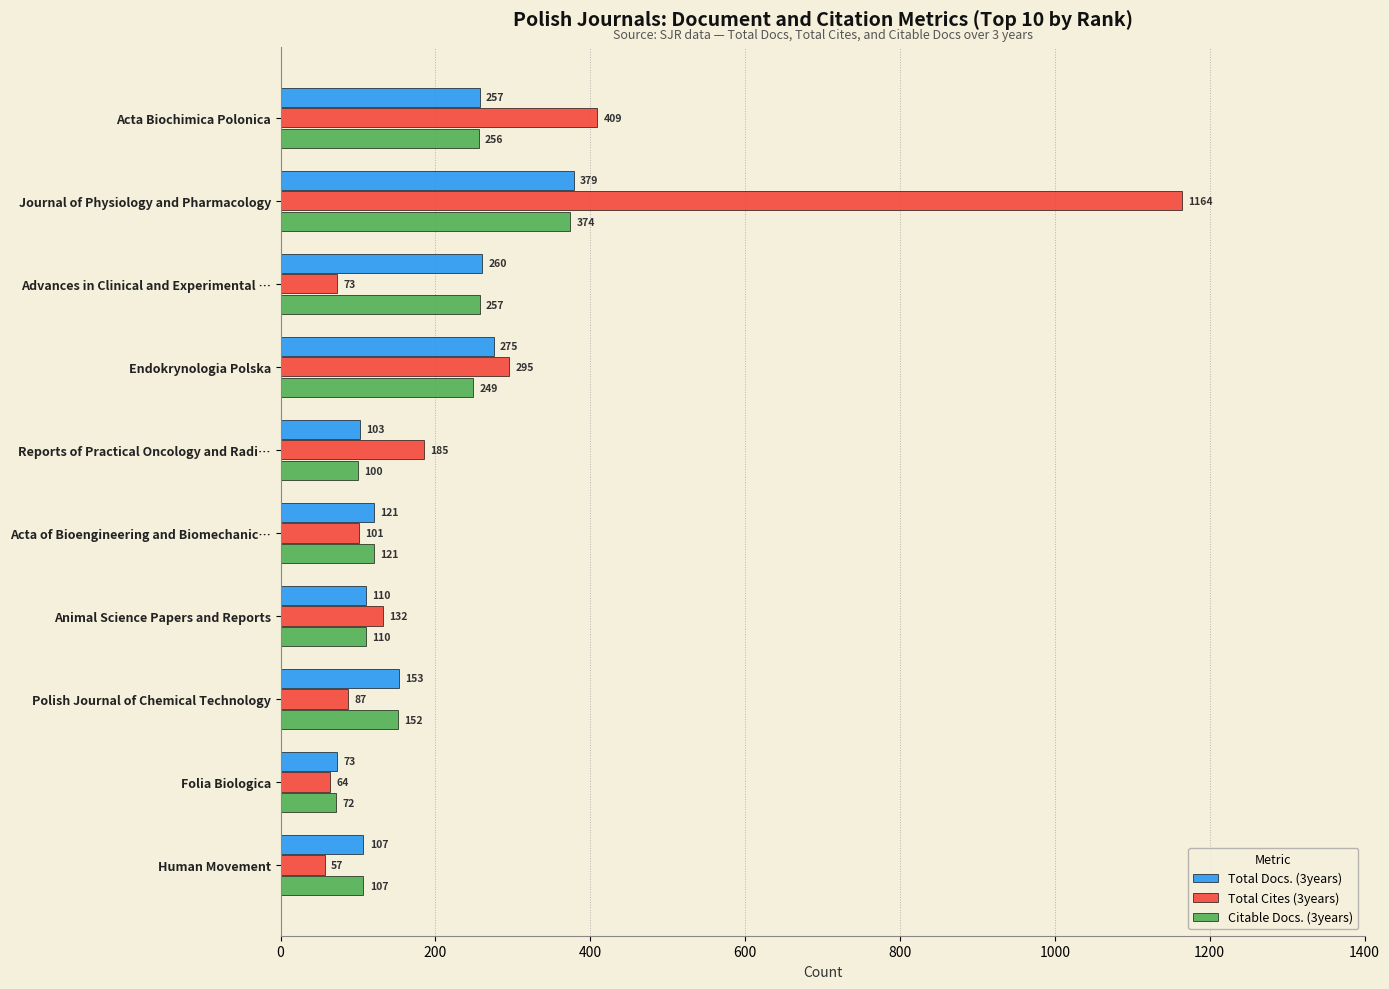

What is the approximate value of Citable Docs. (3years) at Acta Biochimica Polonica, to the nearest 10?

260